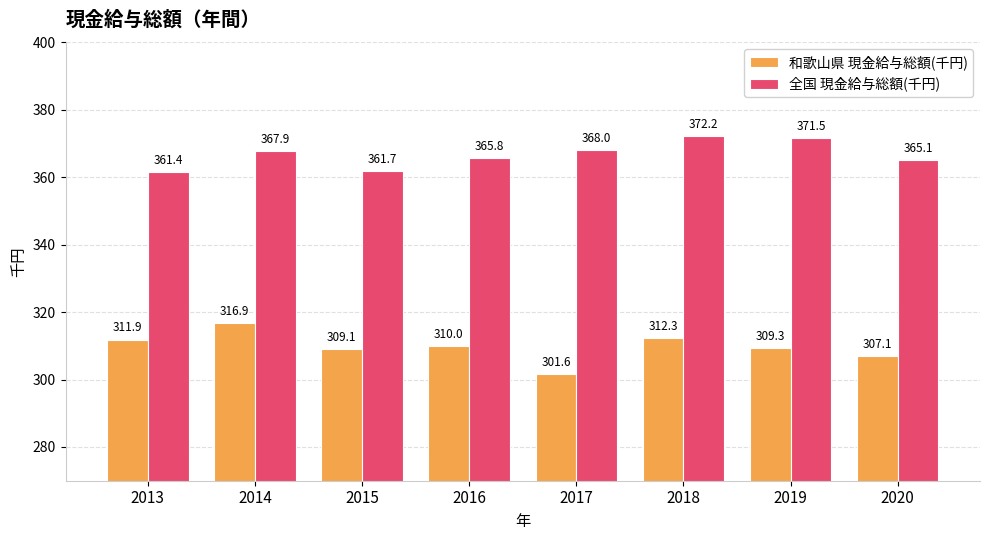

Are the bars grouped side by side (vs. stacked)?

Yes